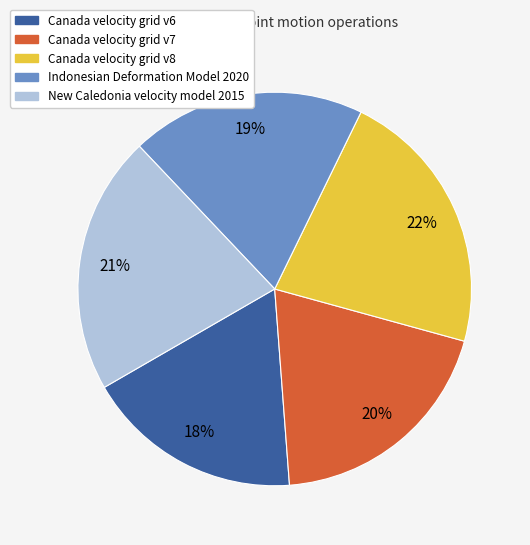

Count the number of slices in the pie.

5